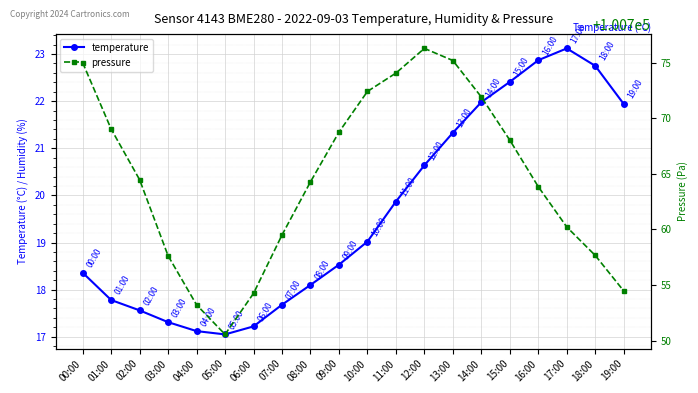

True or false: temperature and pressure intersect in this chart.

False